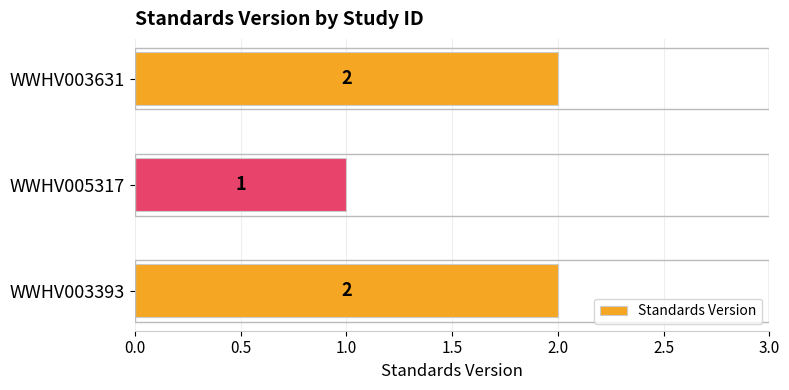

Reading bottom to top, what are all the values shown in this chart?

2	1	2